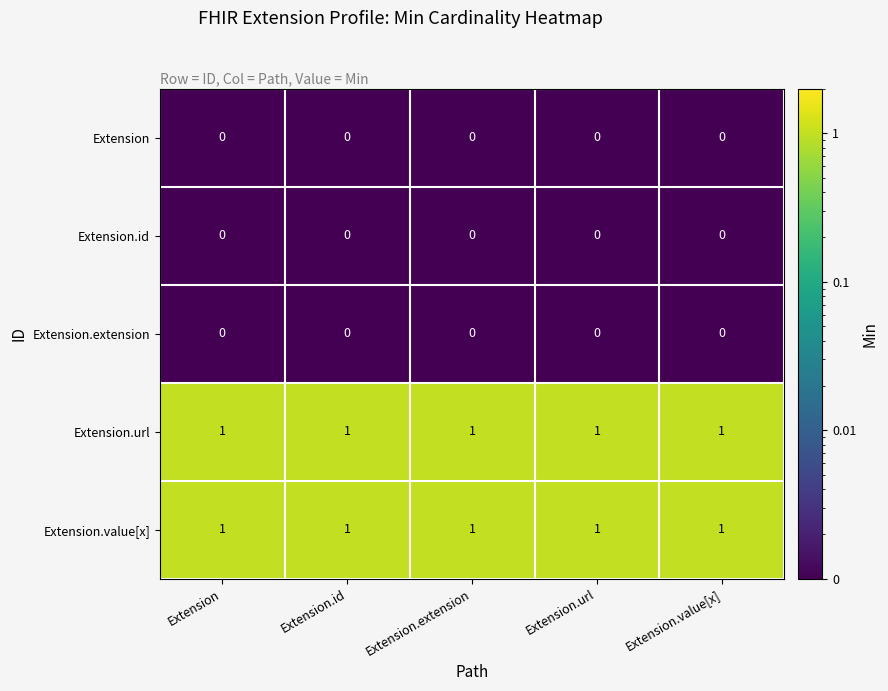

What is the sum of all Extension.url values?

5